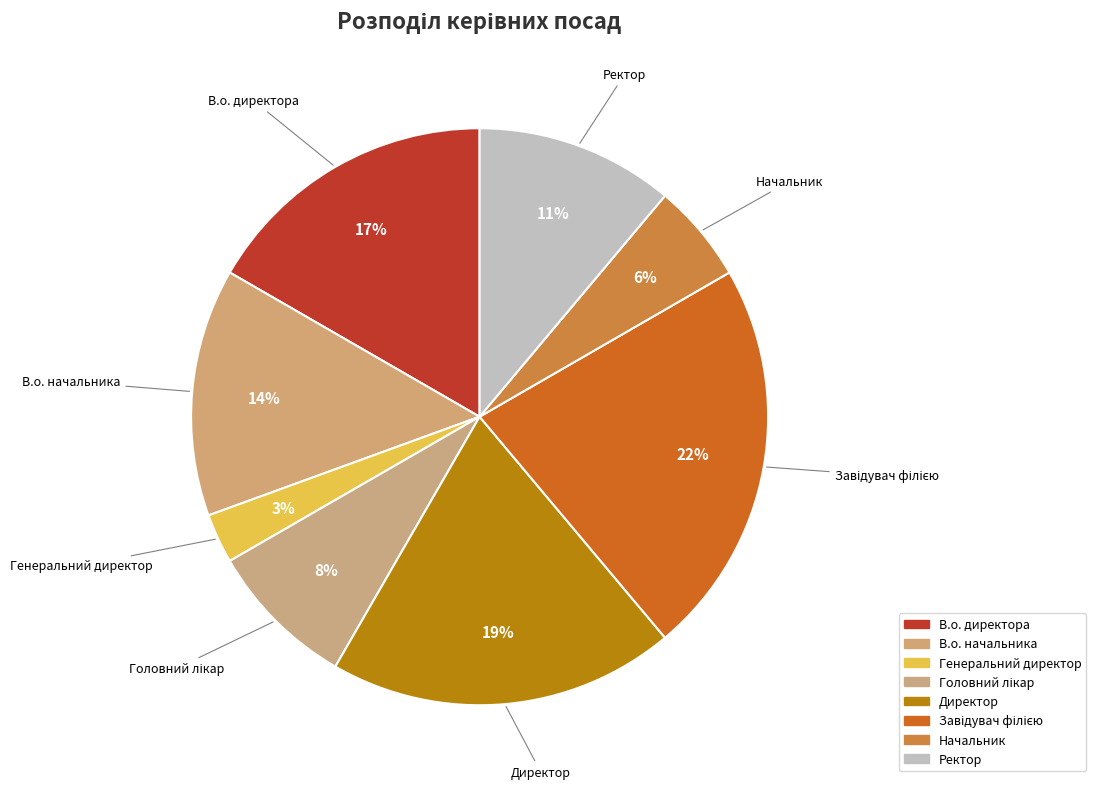

To the nearest percent, what portion does Генеральний директор represent?

3%